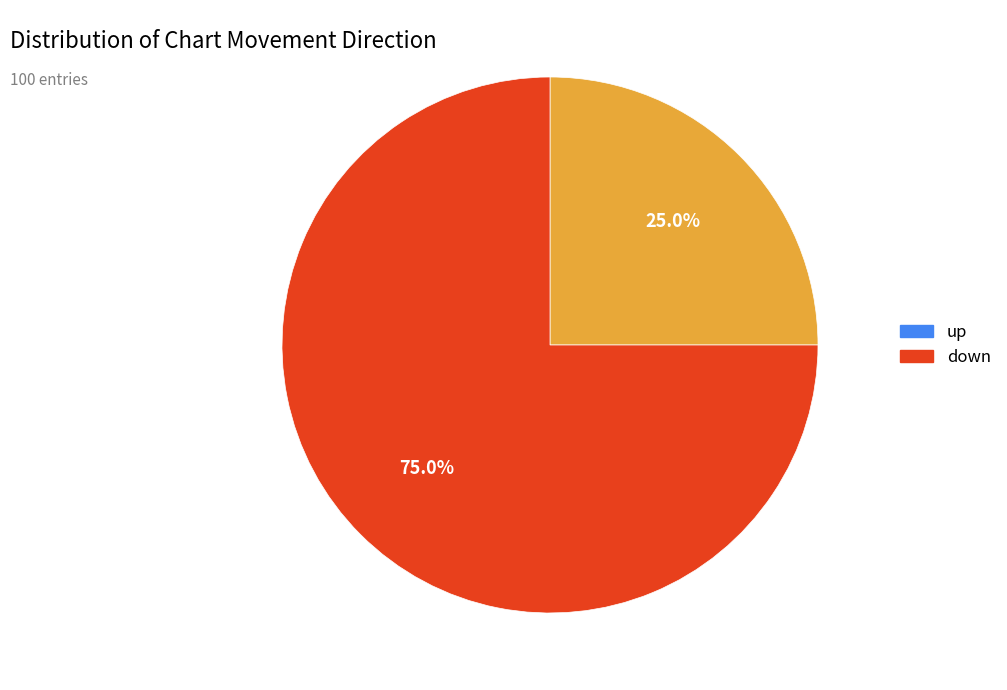

How many slices are in this pie chart?

2